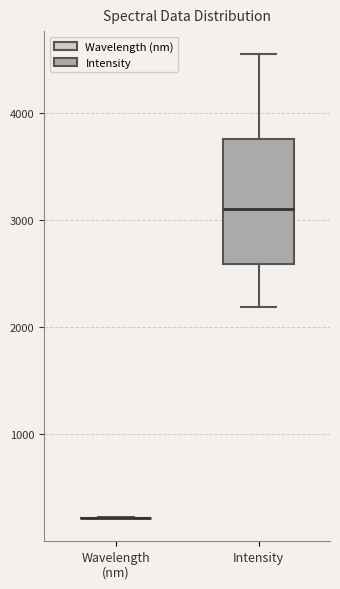

Reading left to right, transcribe this box plot: for each box, give where its median line is, the range the box spans, and where its two whiskers end, as read against the y-axis. The values are not printed on the chart, so give them approximately, as read against the axis.

Wavelength (nm): box collapsed to a line at 200, whiskers 200 to 200
Intensity: median 3100, box 2600 to 3800, whiskers 2200 to 4600